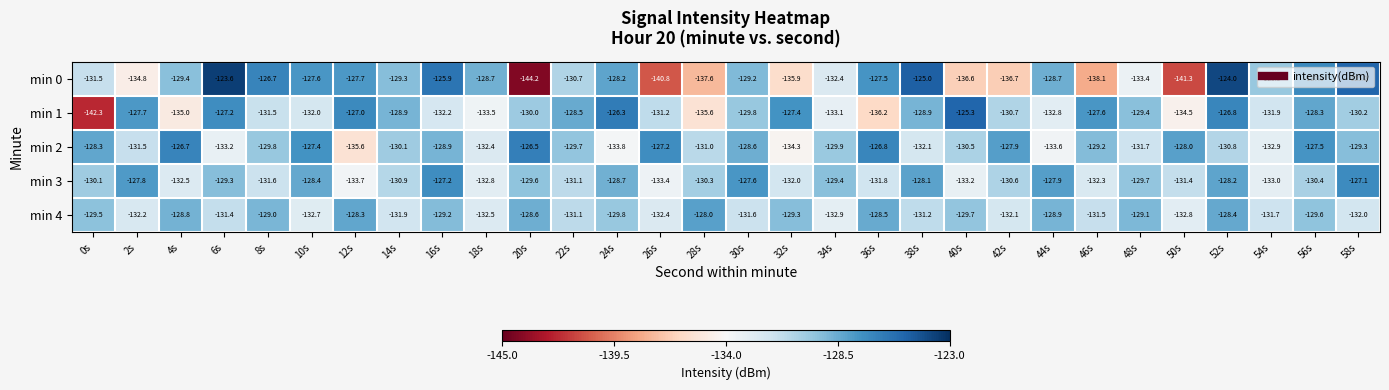

The value of min 1 at 0s is -142.3. True or false?

True